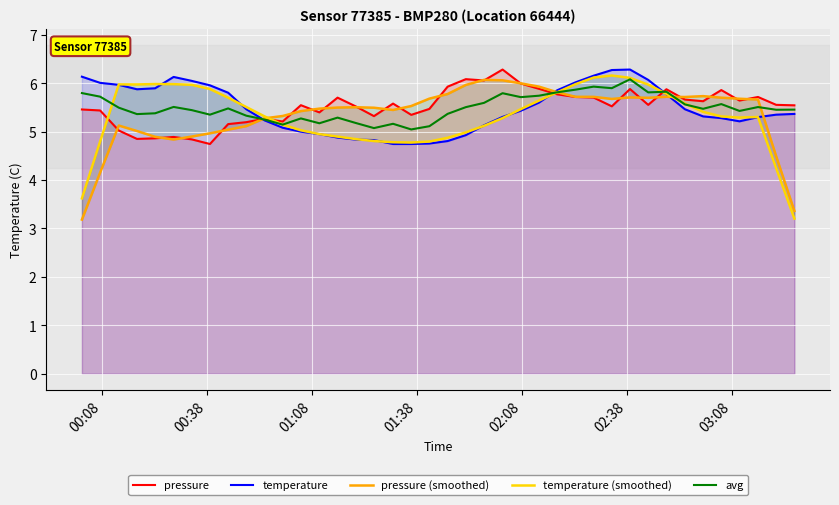

What is the lowest value of the temperature series?

4.7